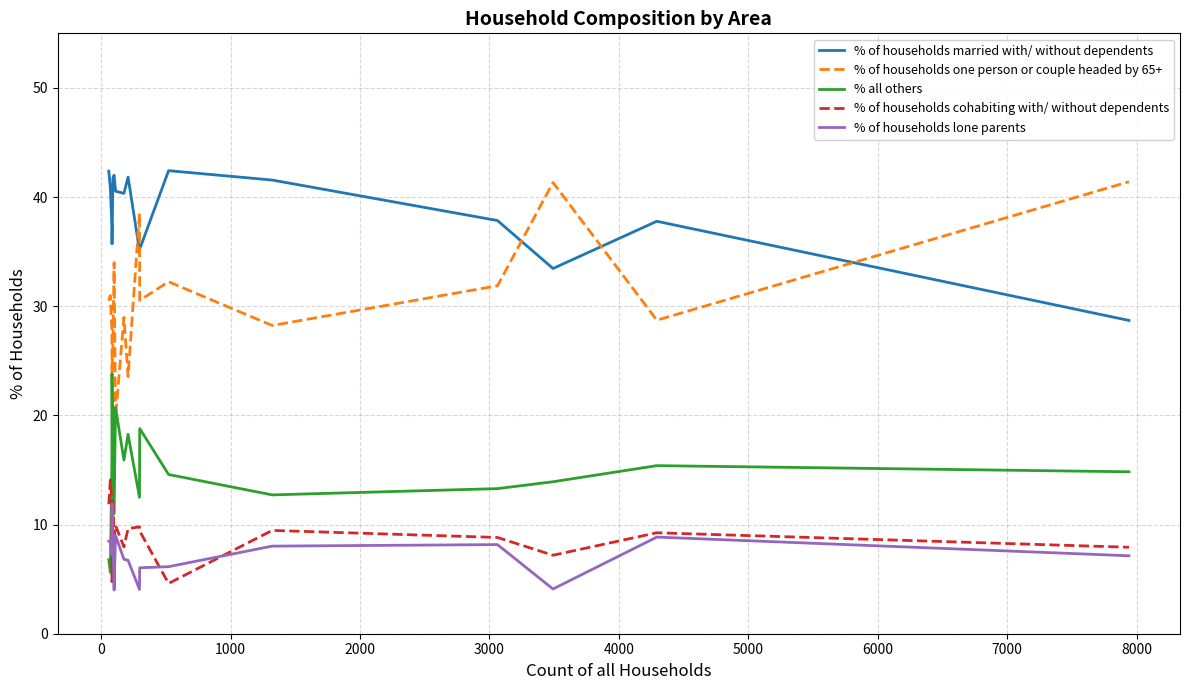

After their last crossing, which series has the higher values: % all others or % of households lone parents?

% all others